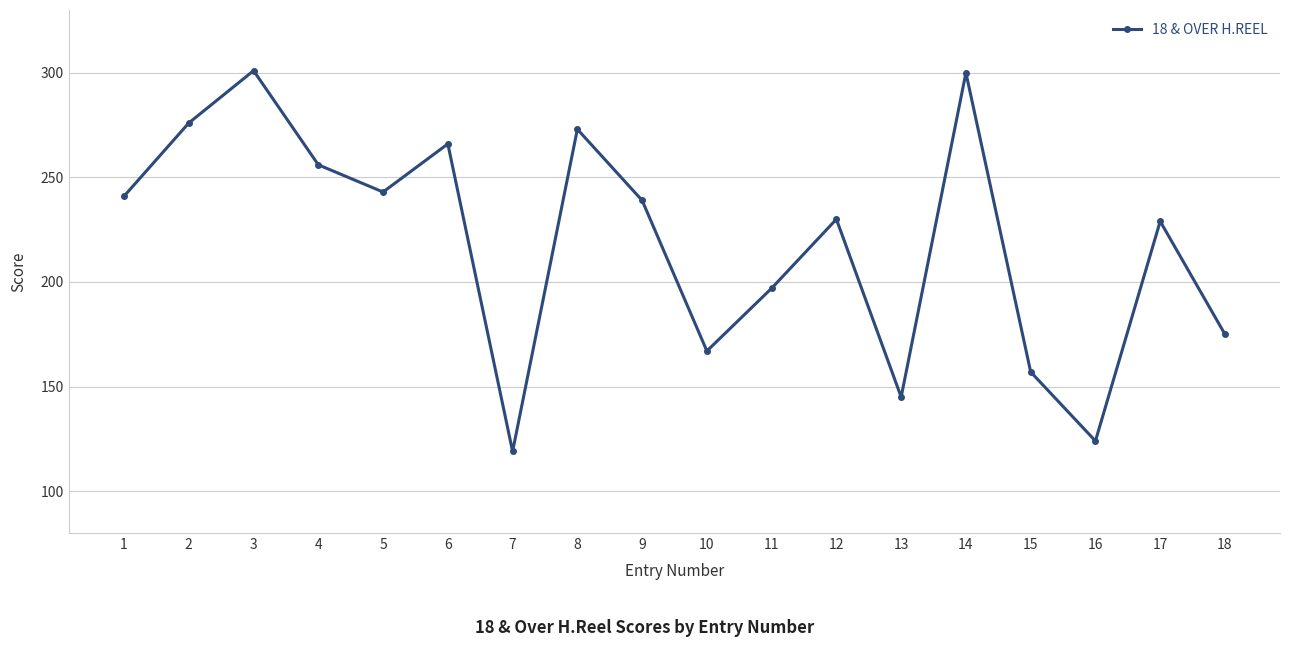

What is the ratio of the value at 17 to the value at 14?

0.8